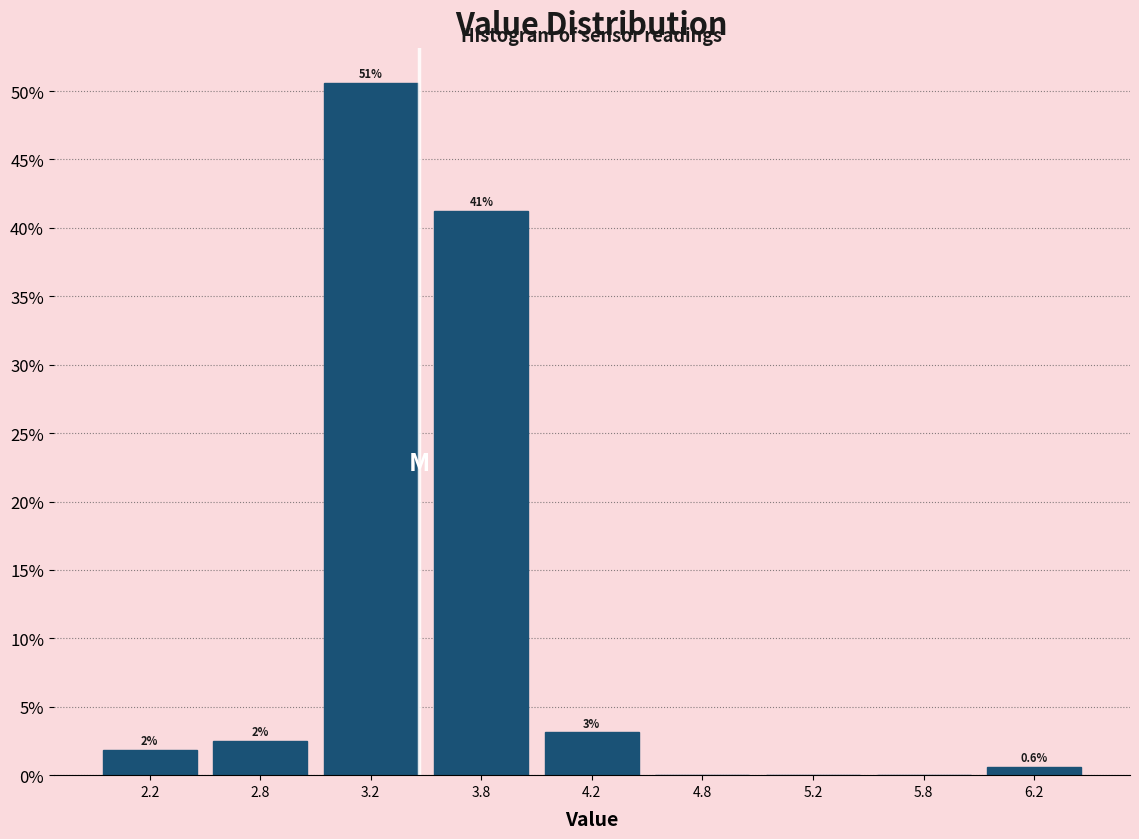

Are the bars horizontal?

No